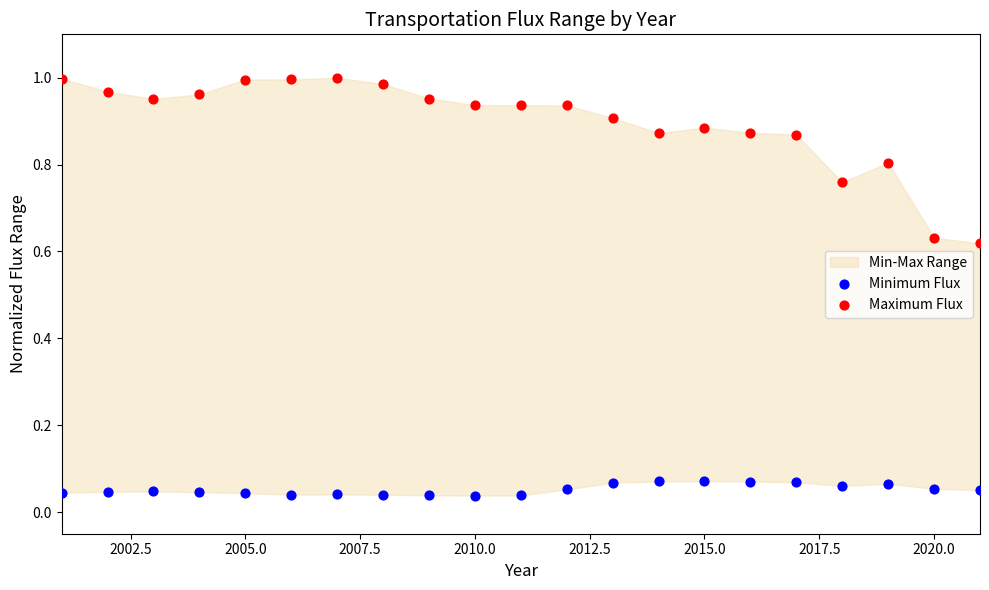

Which series contains the lowest Y value?

Minimum Flux